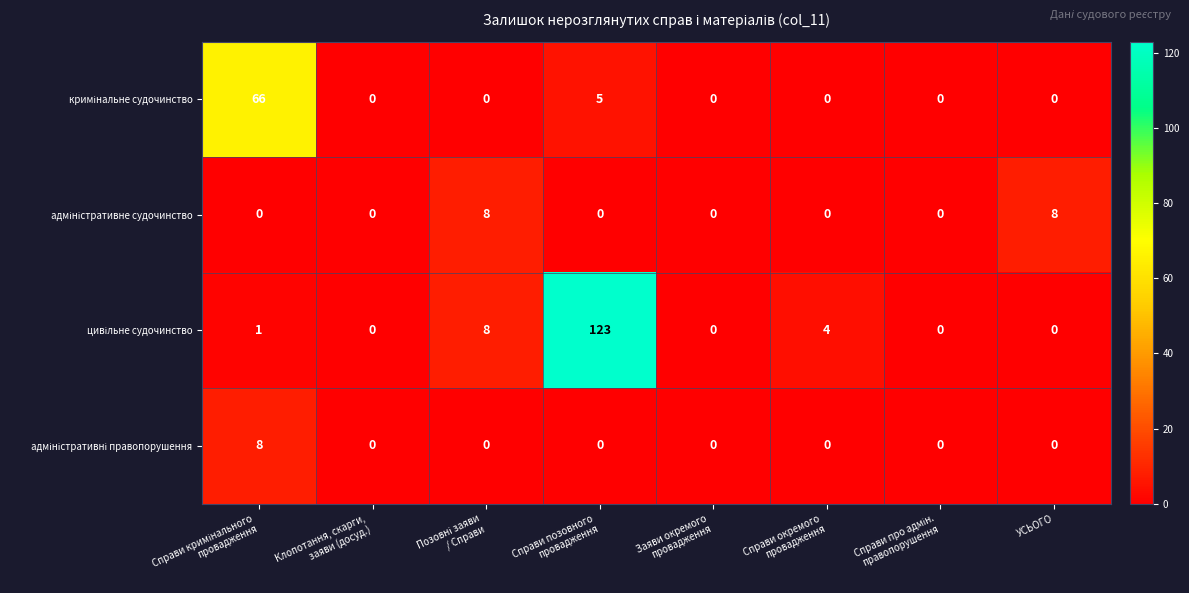

What is the difference between the highest and lowest values at УСЬОГО?

8